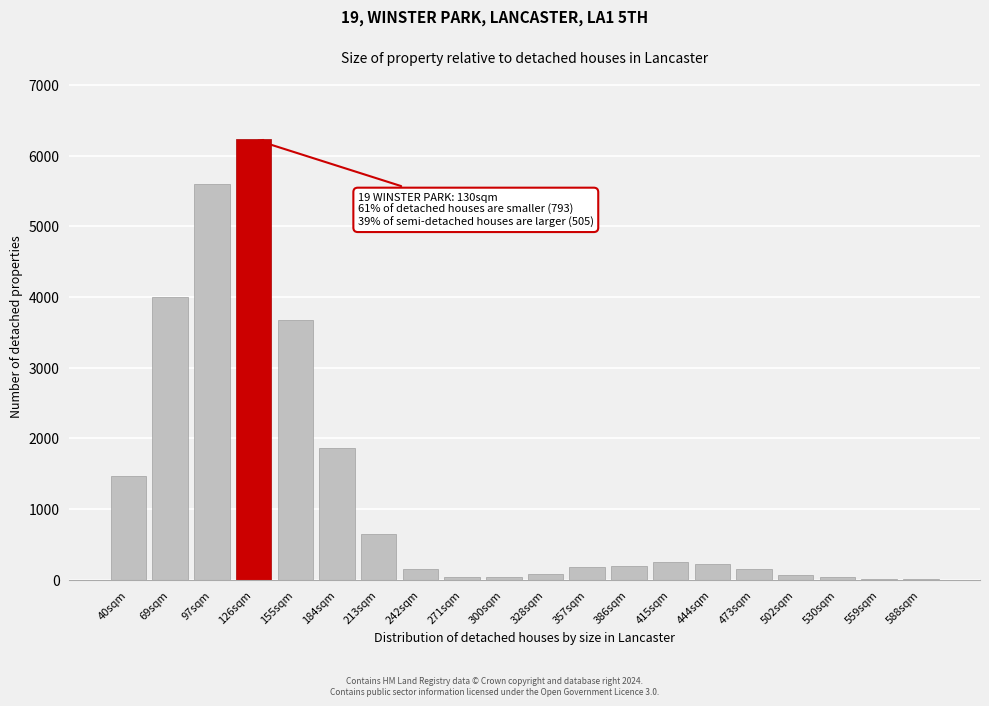

Where is the data nearest to the value 3118?

155sqm